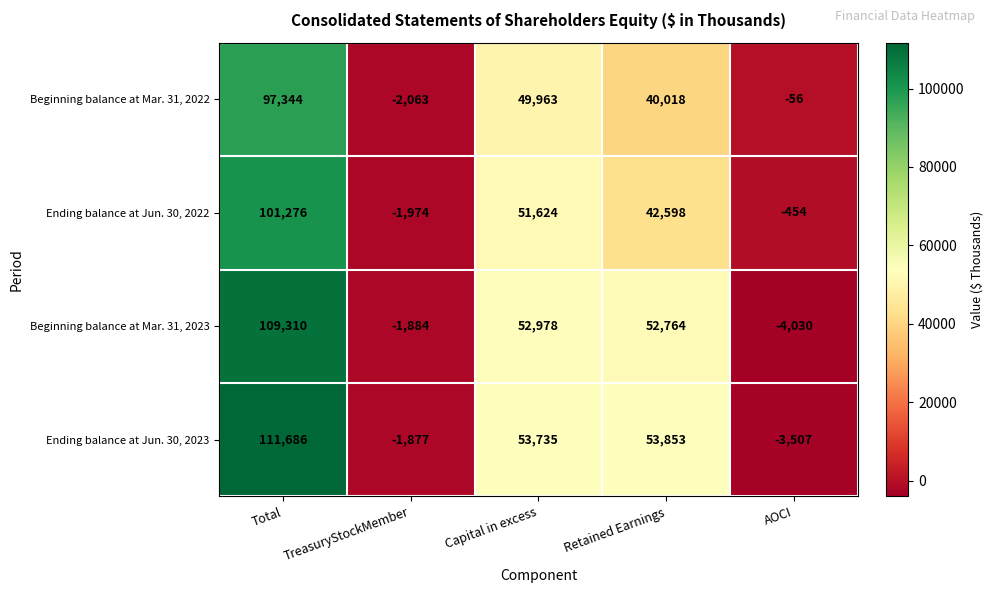

At which category is the sum across all series the highest?

Total